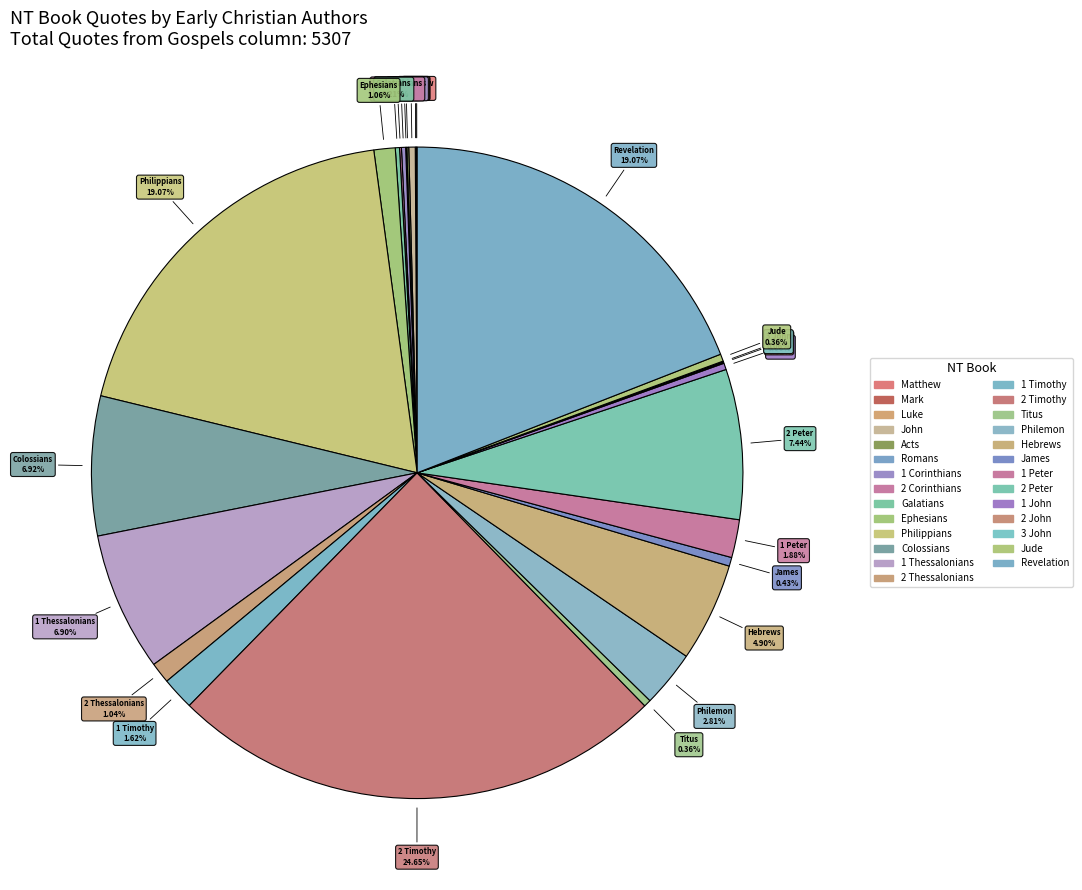

Do Ephesians and 2 Peter together represent more than half of the pie?

No